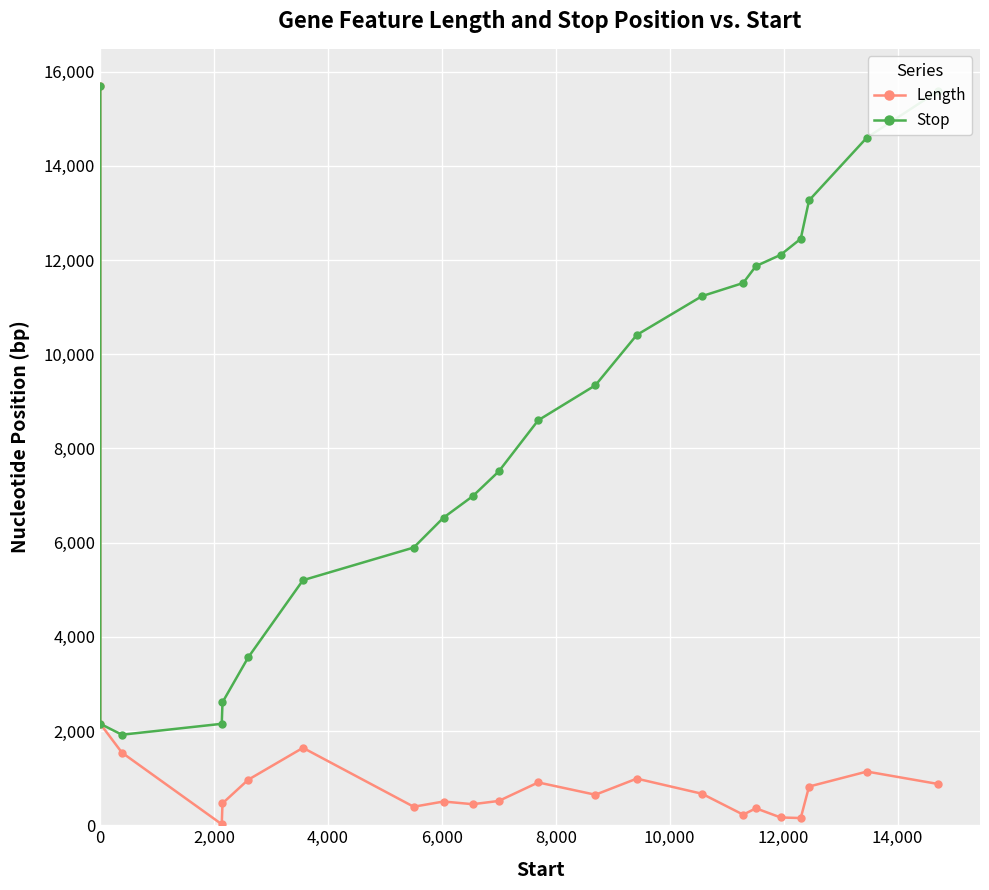

What is the minimum value for Length?

21